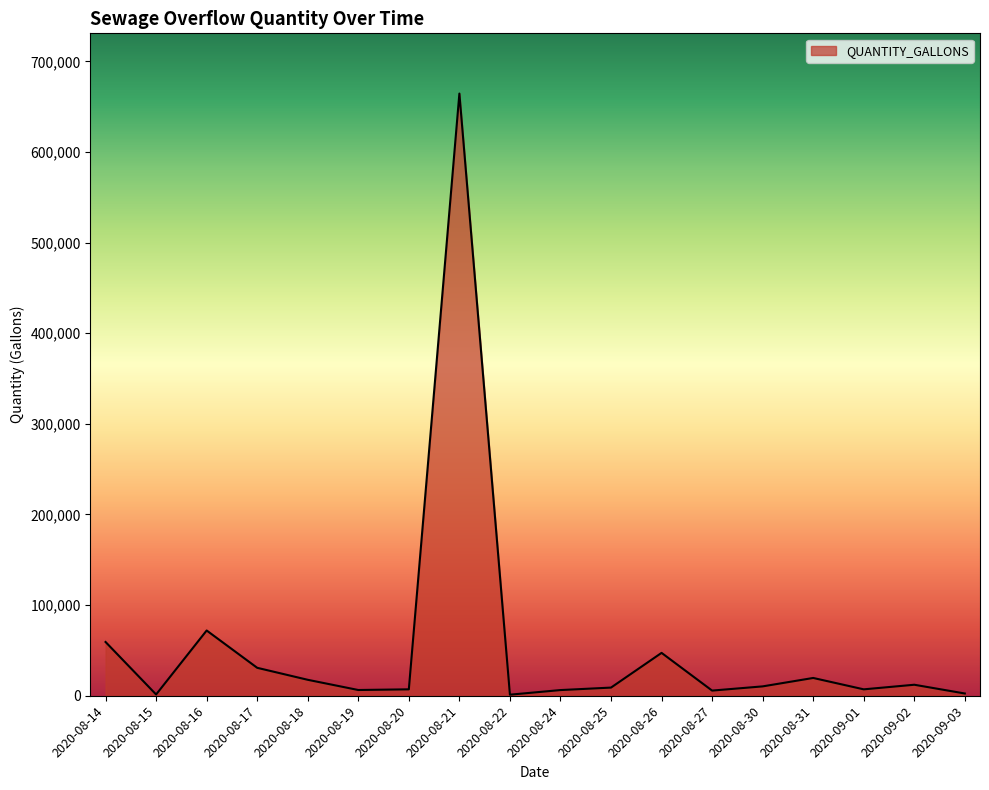

At which category does the data reach its first local valley?

2020-08-15